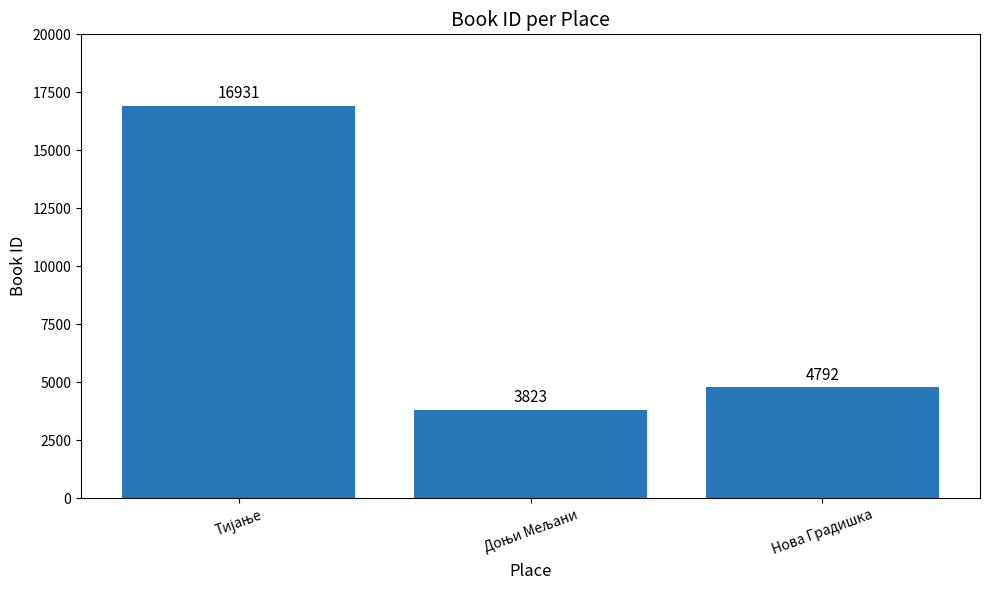

What is the average value?

8515